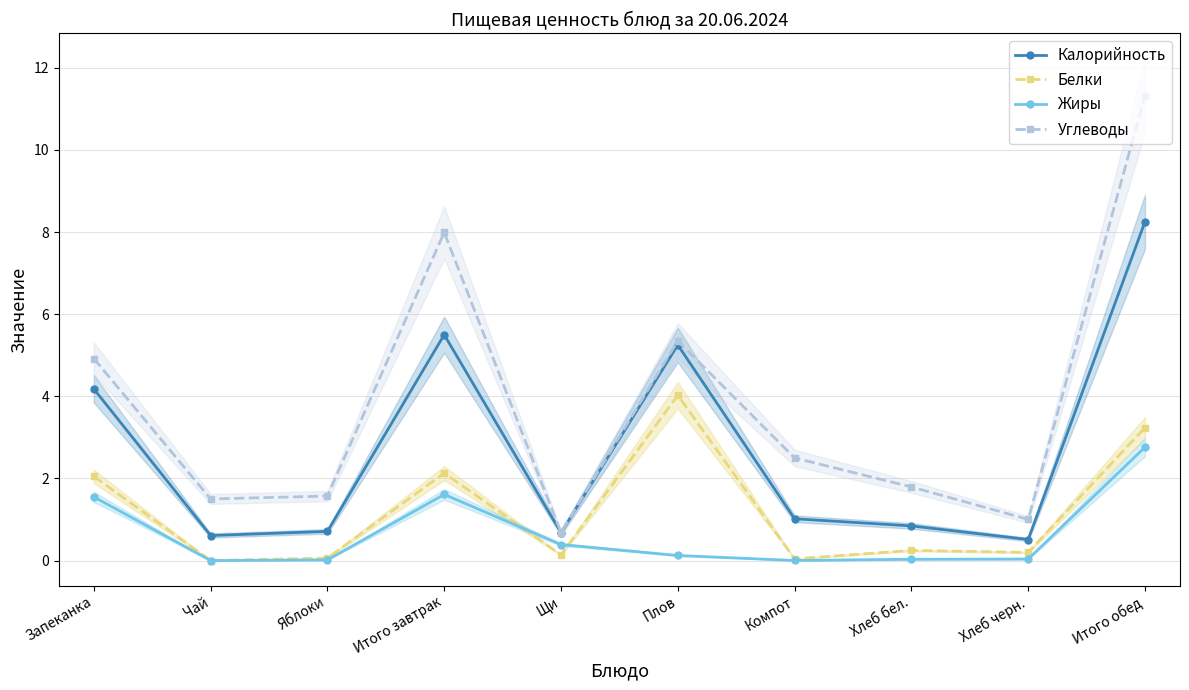

Which category has the highest value in the Углеводы series?

Итого обед